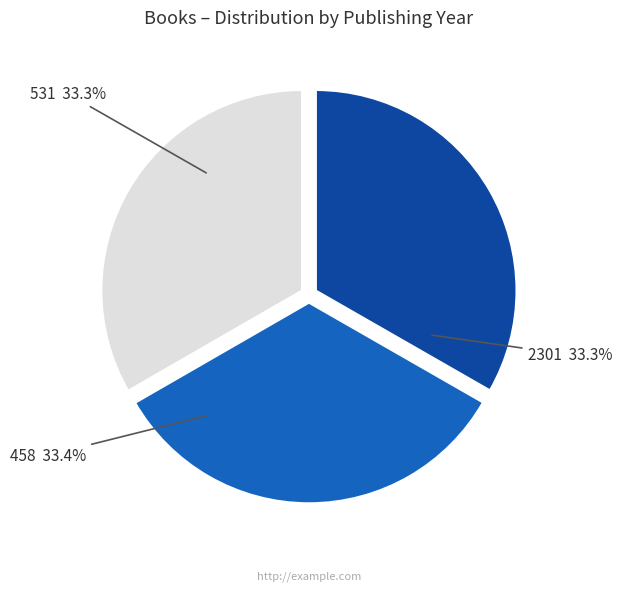

Does any single category account for the majority?

No